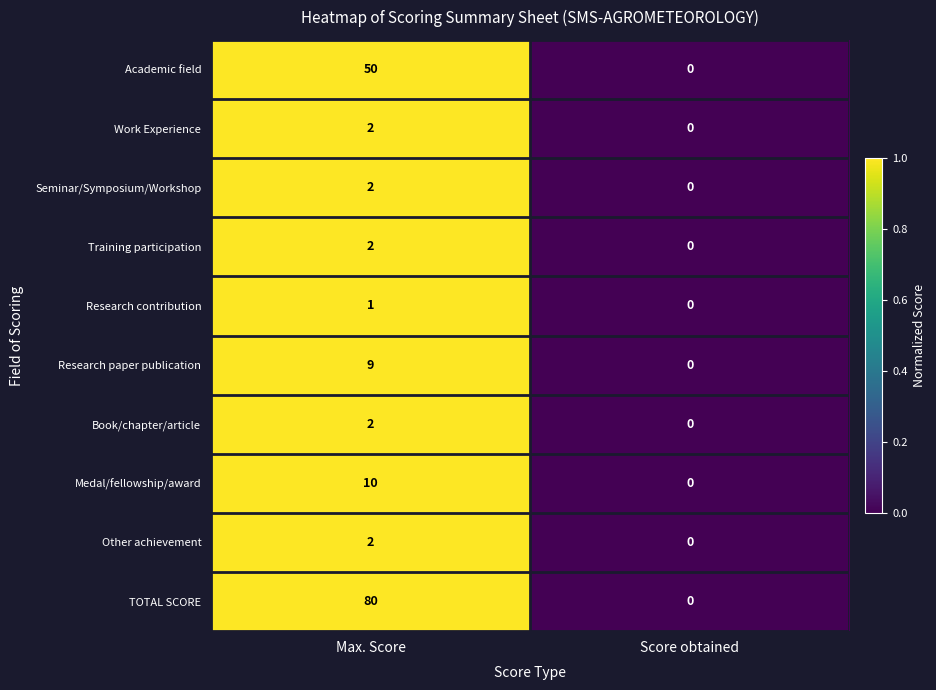

Between Max. Score and Score obtained, which series saw the biggest shift?

TOTAL SCORE